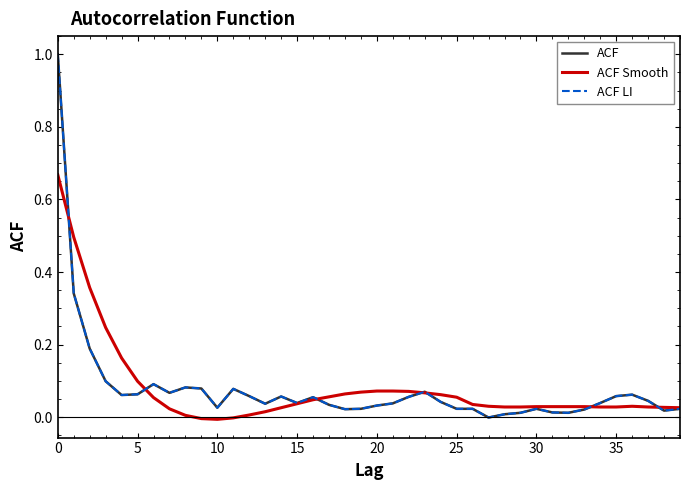

What is the highest value of the ACF series?

1.0